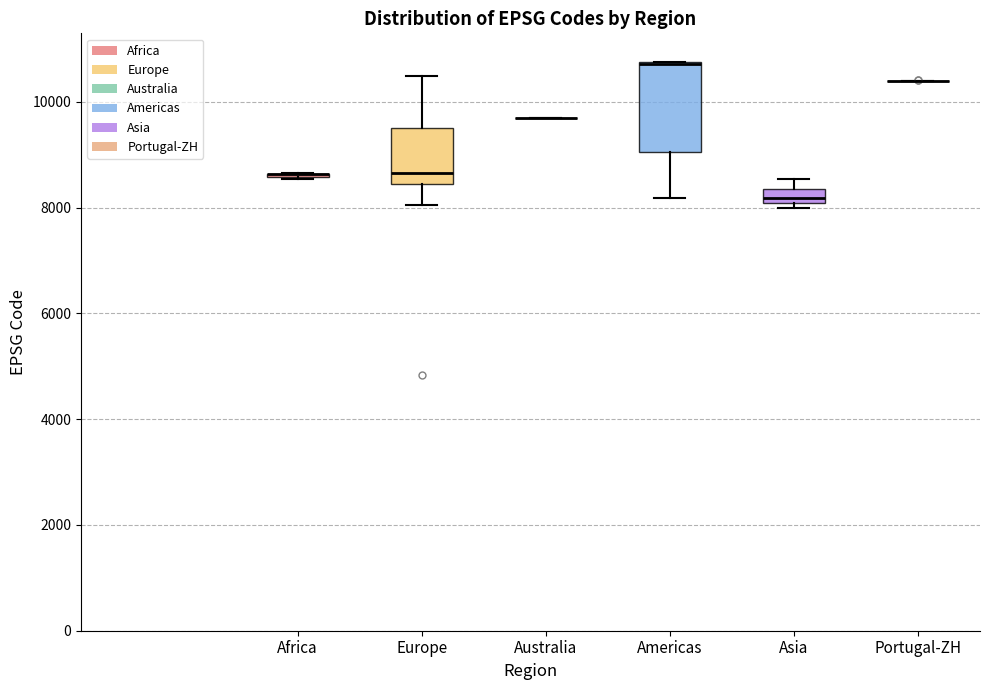

Where is the lower edge of the box for Asia on the y-axis? The values are not printed on the chart, so give them approximately, as read against the axis.

8000